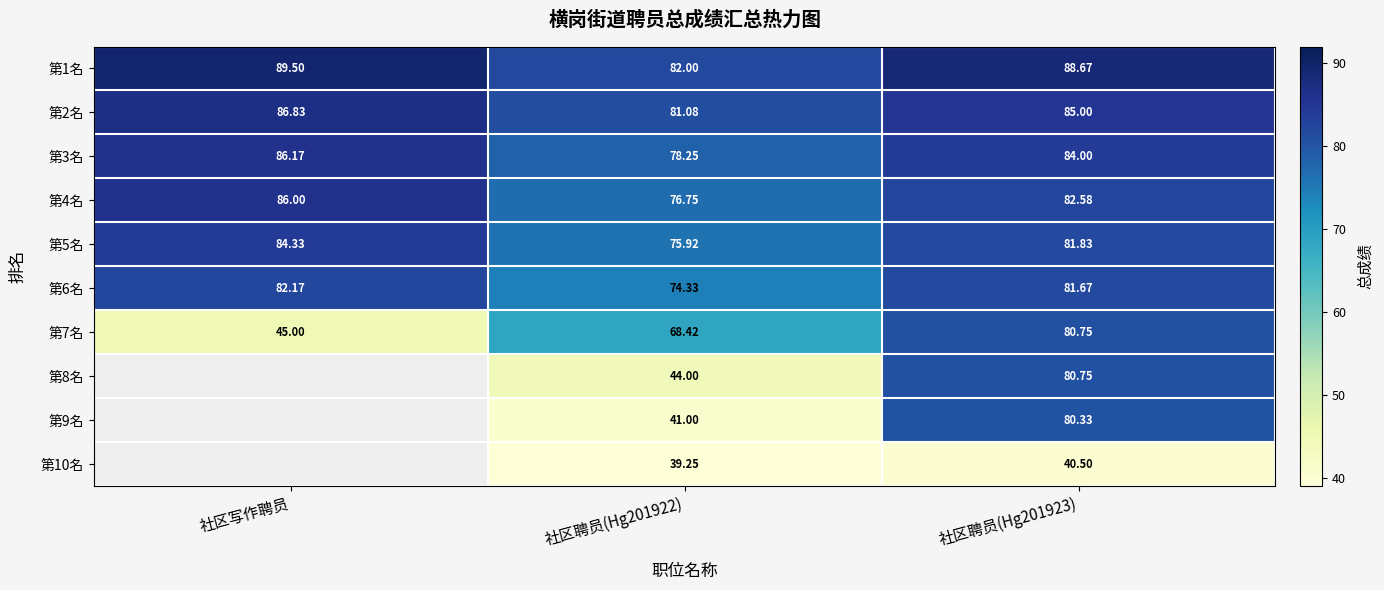

Where does the 第7名 series first go above 68?

社区聘员(Hg201922)